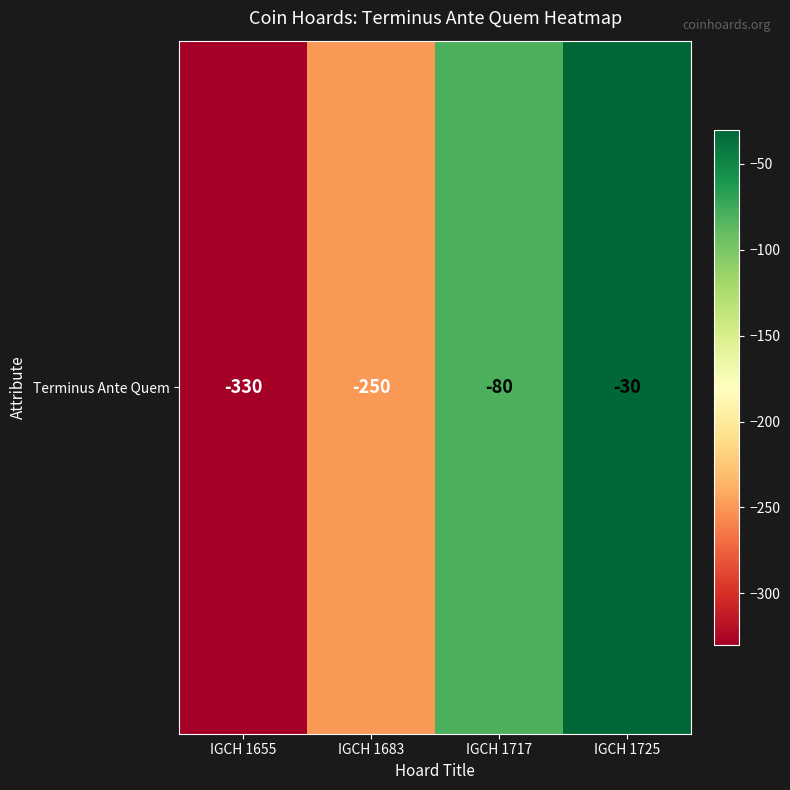

Reading left to right, list all the values displayed in this chart.

IGCH 1655=-330	IGCH 1683=-250	IGCH 1717=-80	IGCH 1725=-30